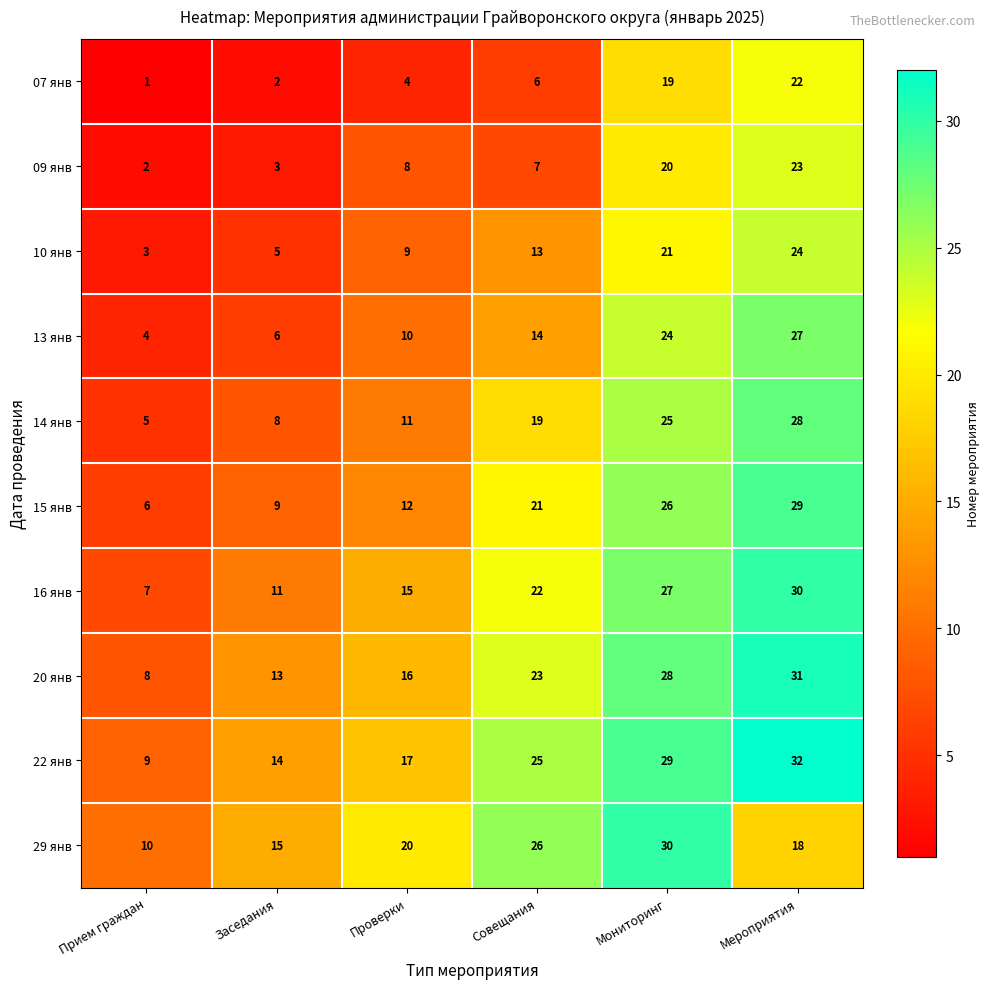

The value of 09 янв at Заседания is 1. True or false?

False